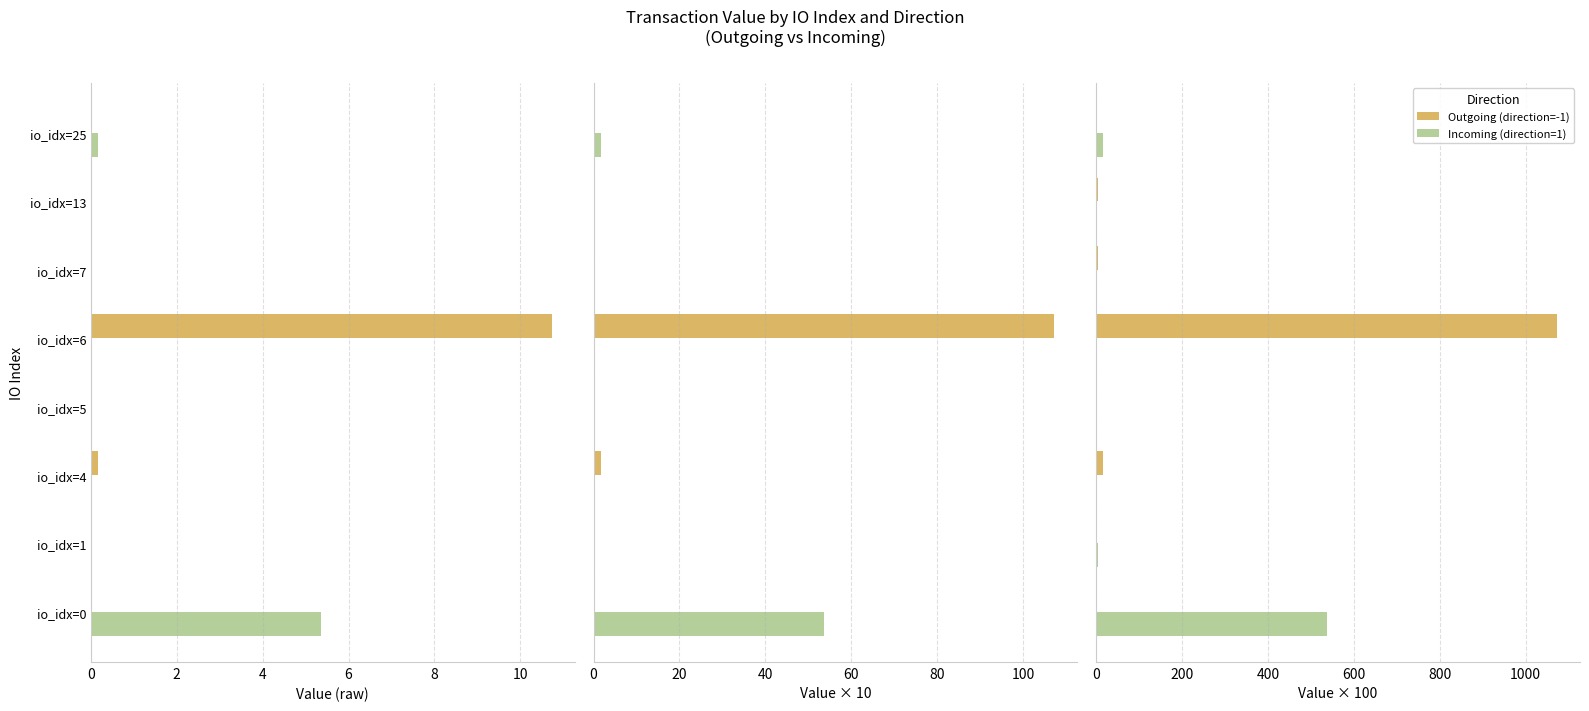

How many distinct data groups are displayed?

2